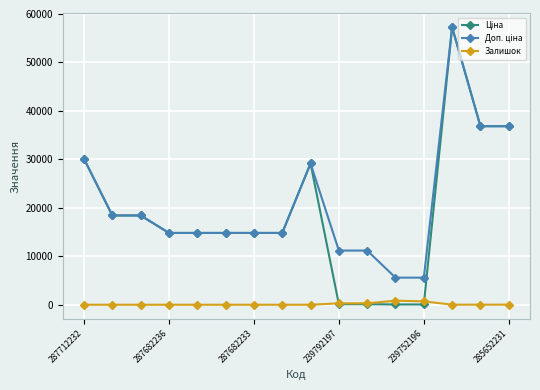

What is the maximum value shown in the chart?

57258.0